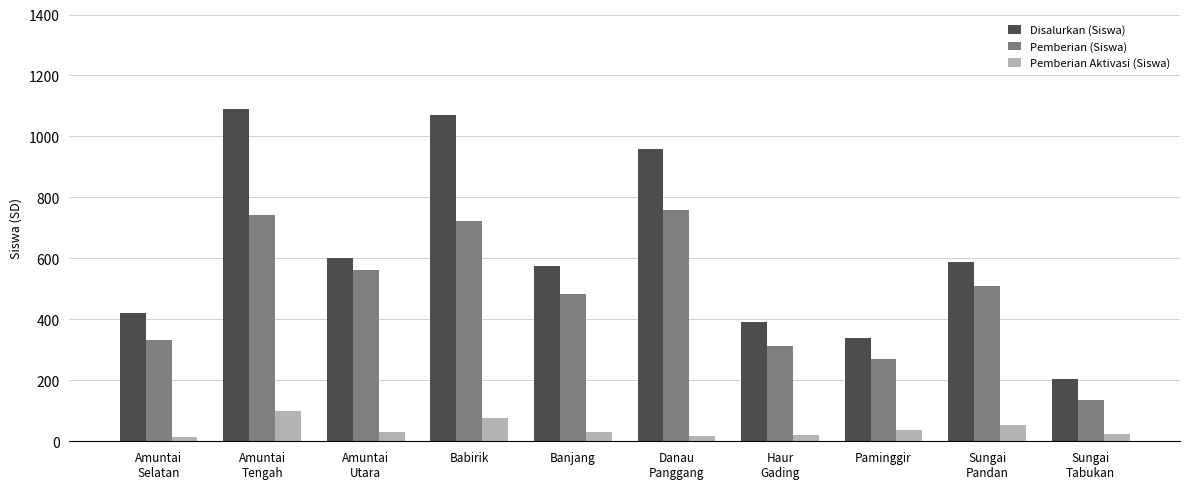

What is the label of the 3rd bar from the right?

Paminggir